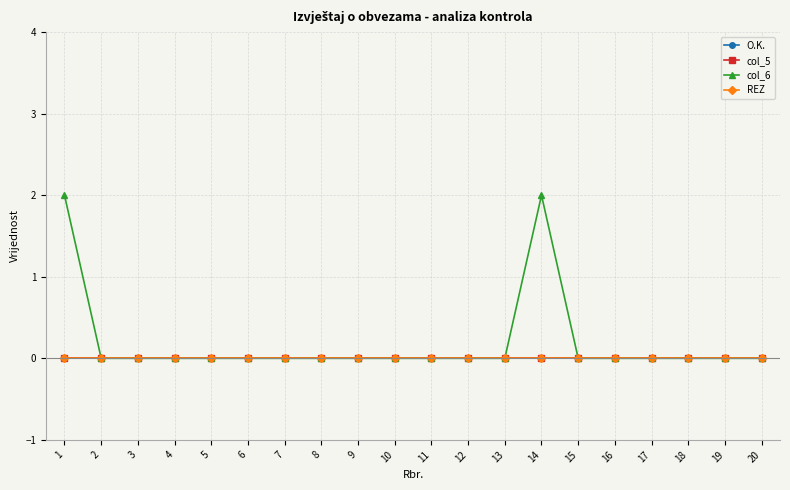

Is this an area chart (filled region under the line)?

No